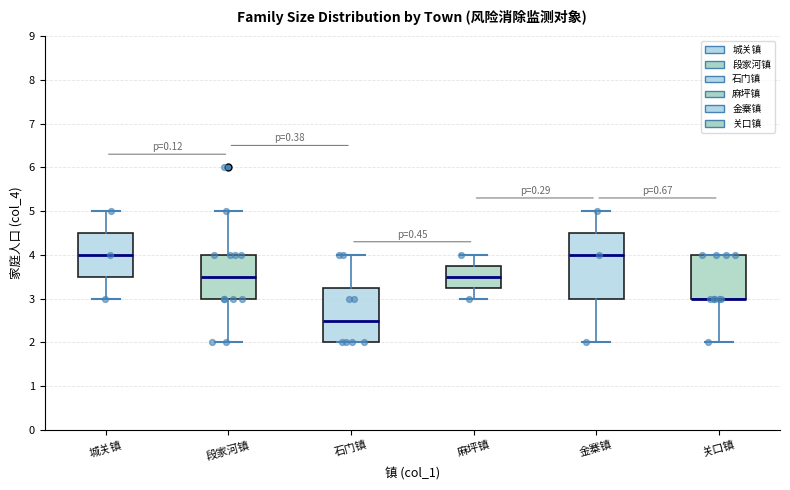

Where is the upper edge of the box for 段家河镇 on the y-axis? The values are not printed on the chart, so give them approximately, as read against the axis.

4.0